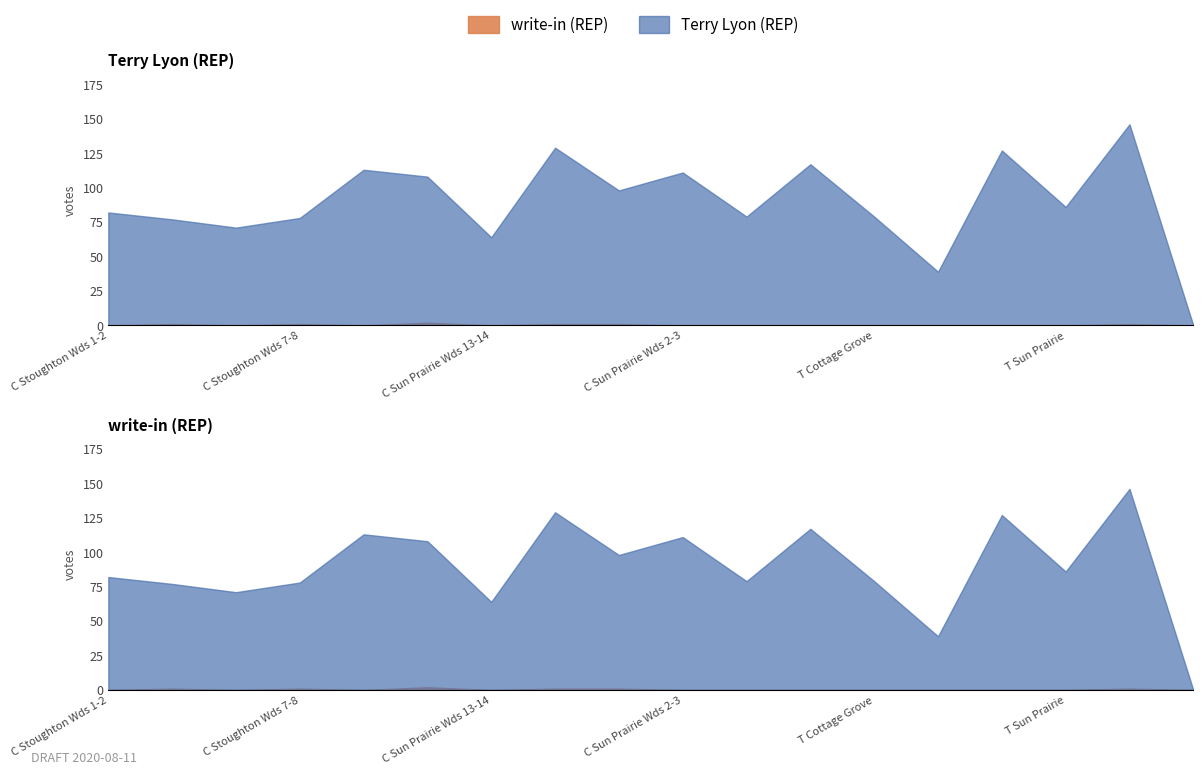

What is the difference between the maximum and minimum values in the write-in (REP) series?

2